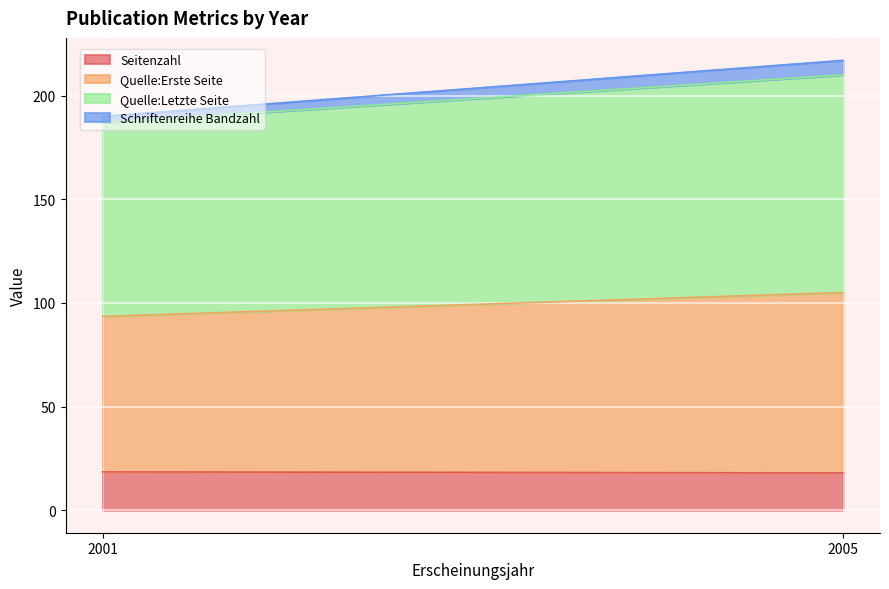

At which category is the sum across all series the highest?

2005